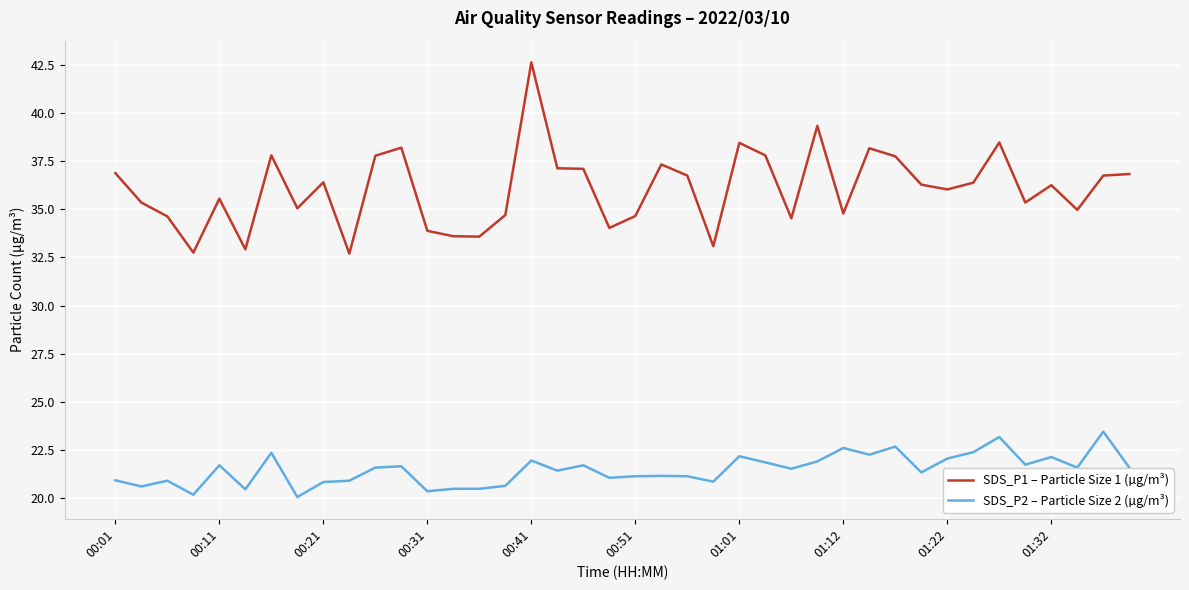

True or false: SDS_P2 – Particle Size 2 (µg/m³) and SDS_P1 – Particle Size 1 (µg/m³) cross at least once.

False